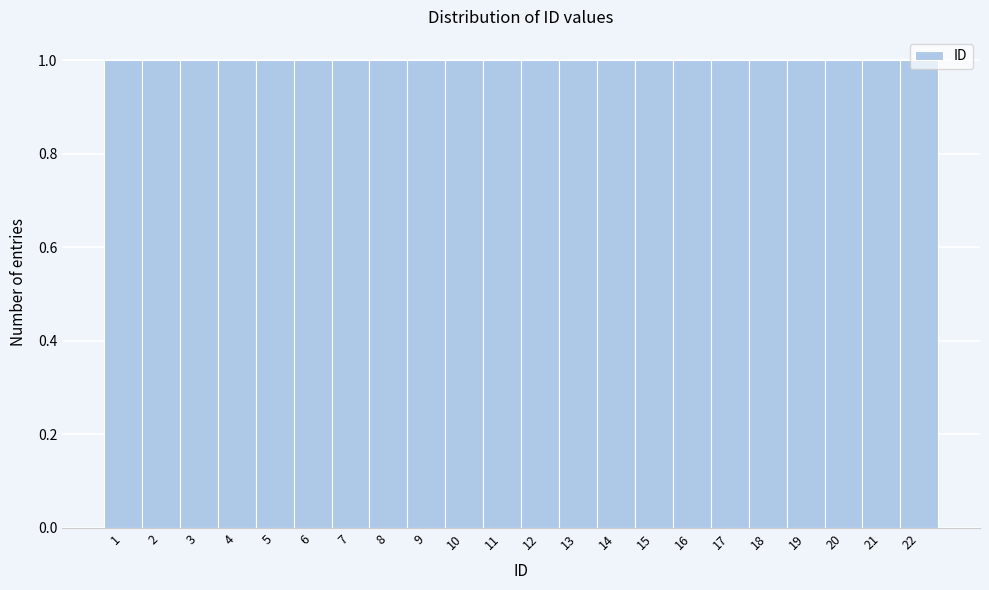

Reading left to right, list every bar in this chart as the range it spans on the x-axis followed by its height. The values are not printed on the chart, so give them approximately, as read against the axis.

0.5 to 1.5: 1
1.5 to 2.5: 1
2.5 to 3.5: 1
3.5 to 4.5: 1
4.5 to 5.5: 1
5.5 to 6.5: 1
6.5 to 7.5: 1
7.5 to 8.5: 1
8.5 to 9.5: 1
9.5 to 10.5: 1
10.5 to 11.5: 1
11.5 to 12.5: 1
12.5 to 13.5: 1
13.5 to 14.5: 1
14.5 to 15.5: 1
15.5 to 16.5: 1
16.5 to 17.5: 1
17.5 to 18.5: 1
18.5 to 19.5: 1
19.5 to 20.5: 1
20.5 to 21.5: 1
21.5 to 22.5: 1